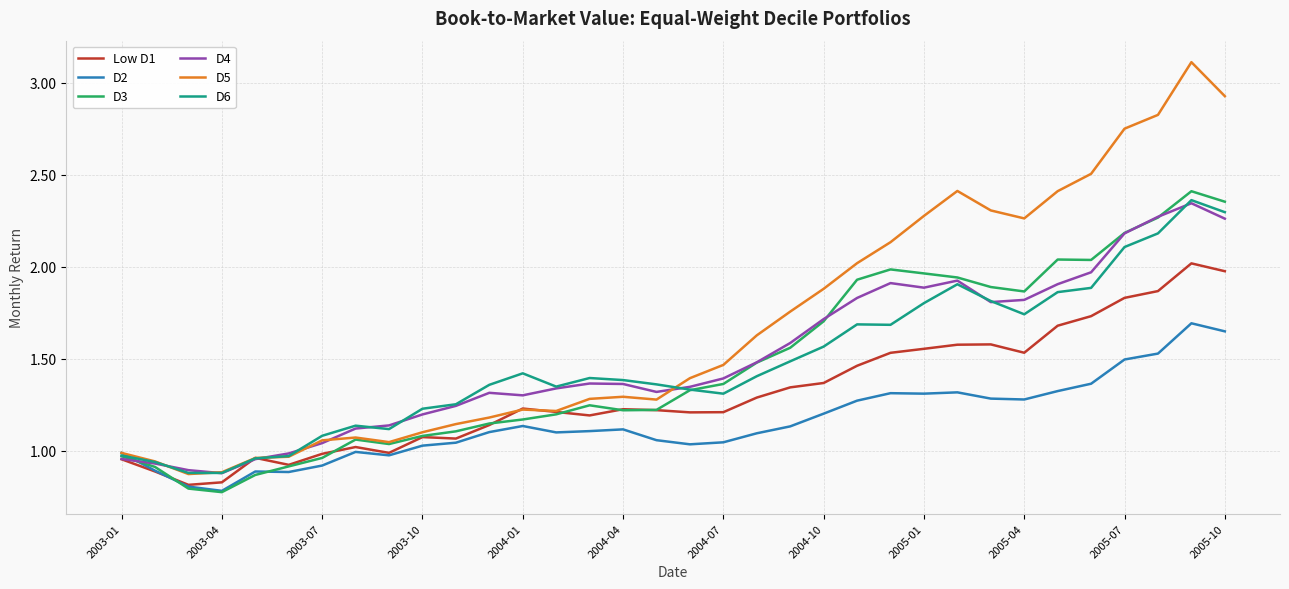

Which series has the largest total across all categories?

D5